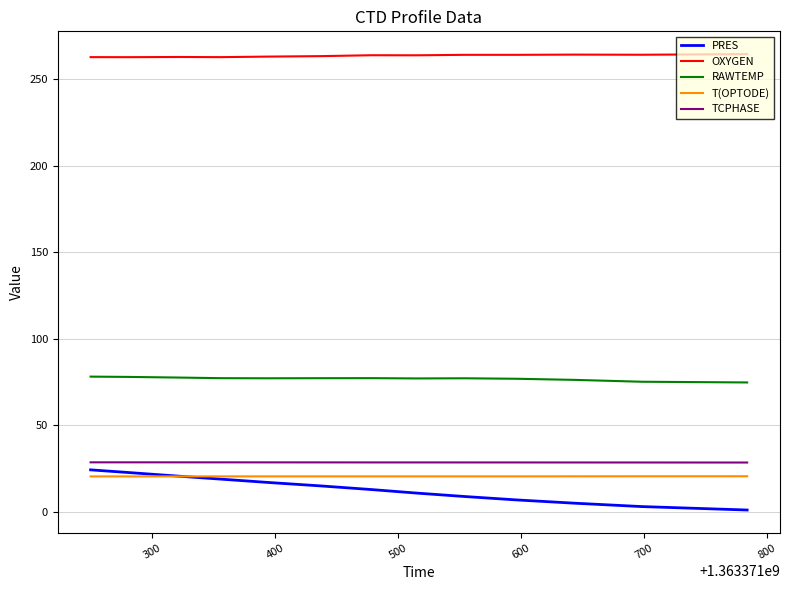

How many lines are shown in the chart?

5